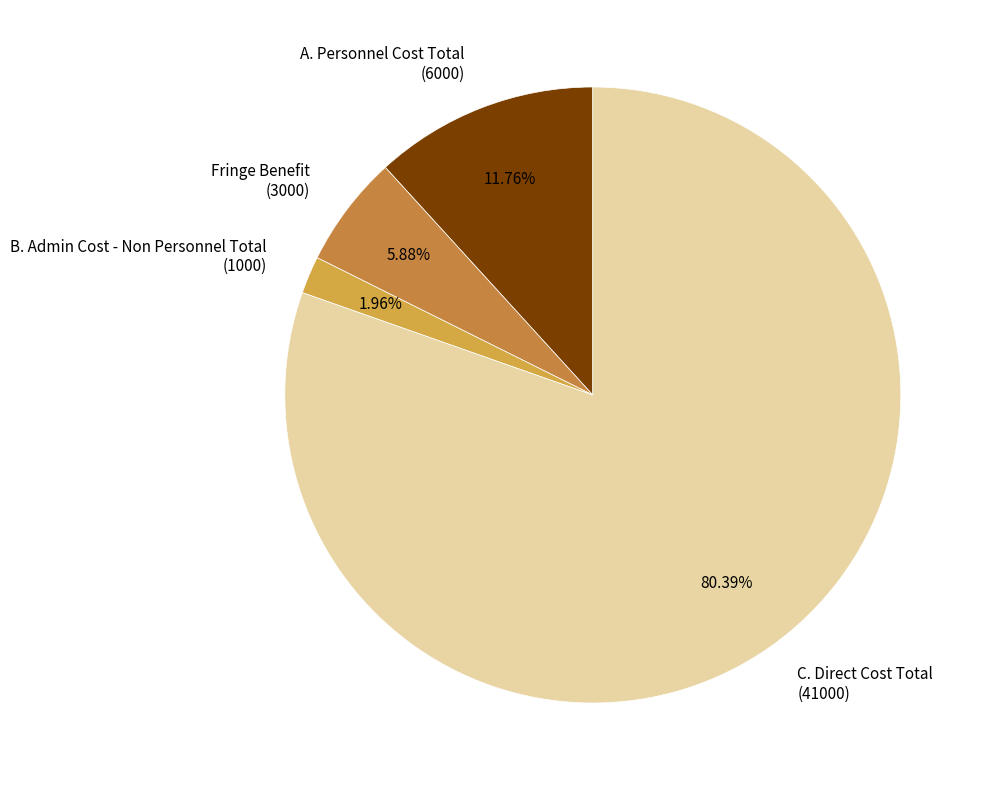

Rank the categories by value from highest to lowest.

C. Direct Cost Total (41000), A. Personnel Cost Total (6000), Fringe Benefit (3000), B. Admin Cost - Non Personnel Total (1000)